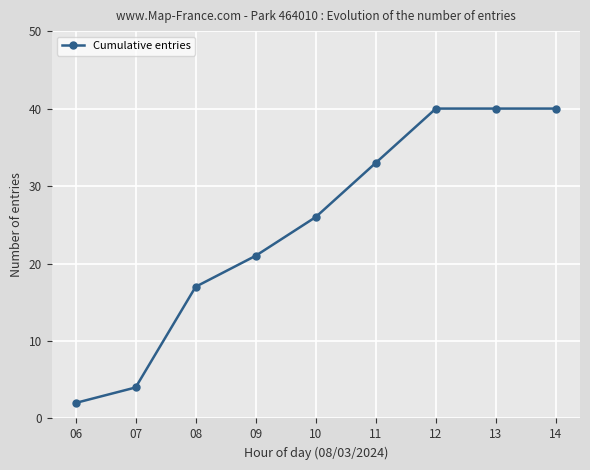

True or false: the data shows 2 at 06.

True